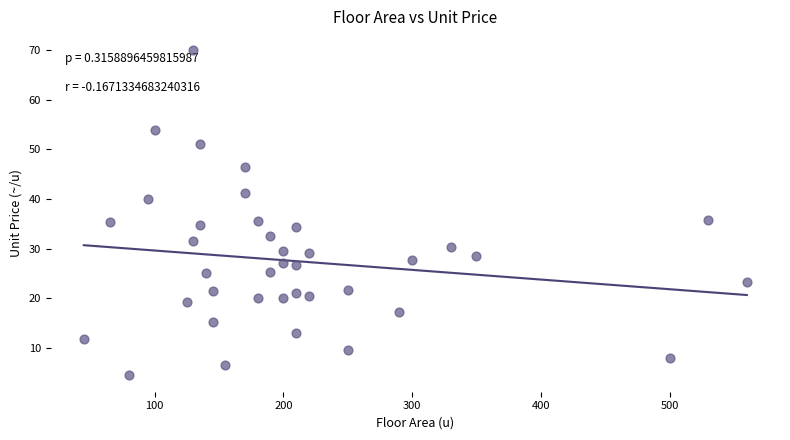

What is the range of Y values (max minus min)?

65.6